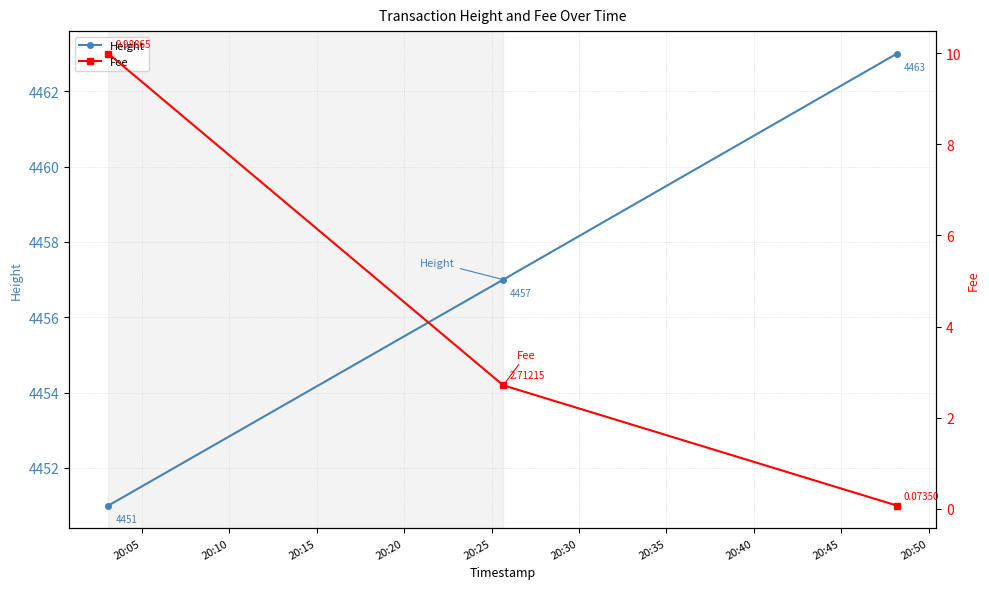

Does the chart have visible grid lines?

Yes